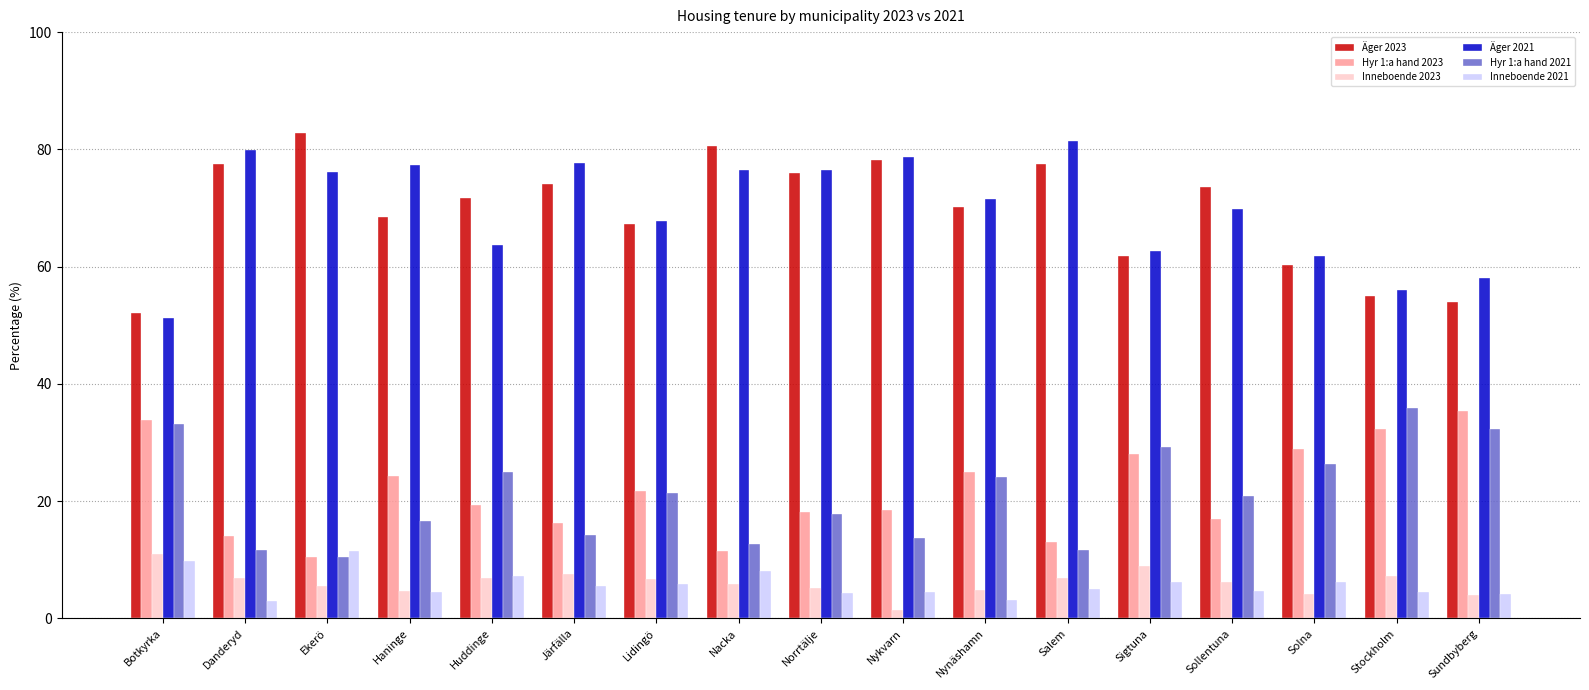

What is the value of the Hyr 1:a hand 2021 bar at the 11th from the left?

24.1